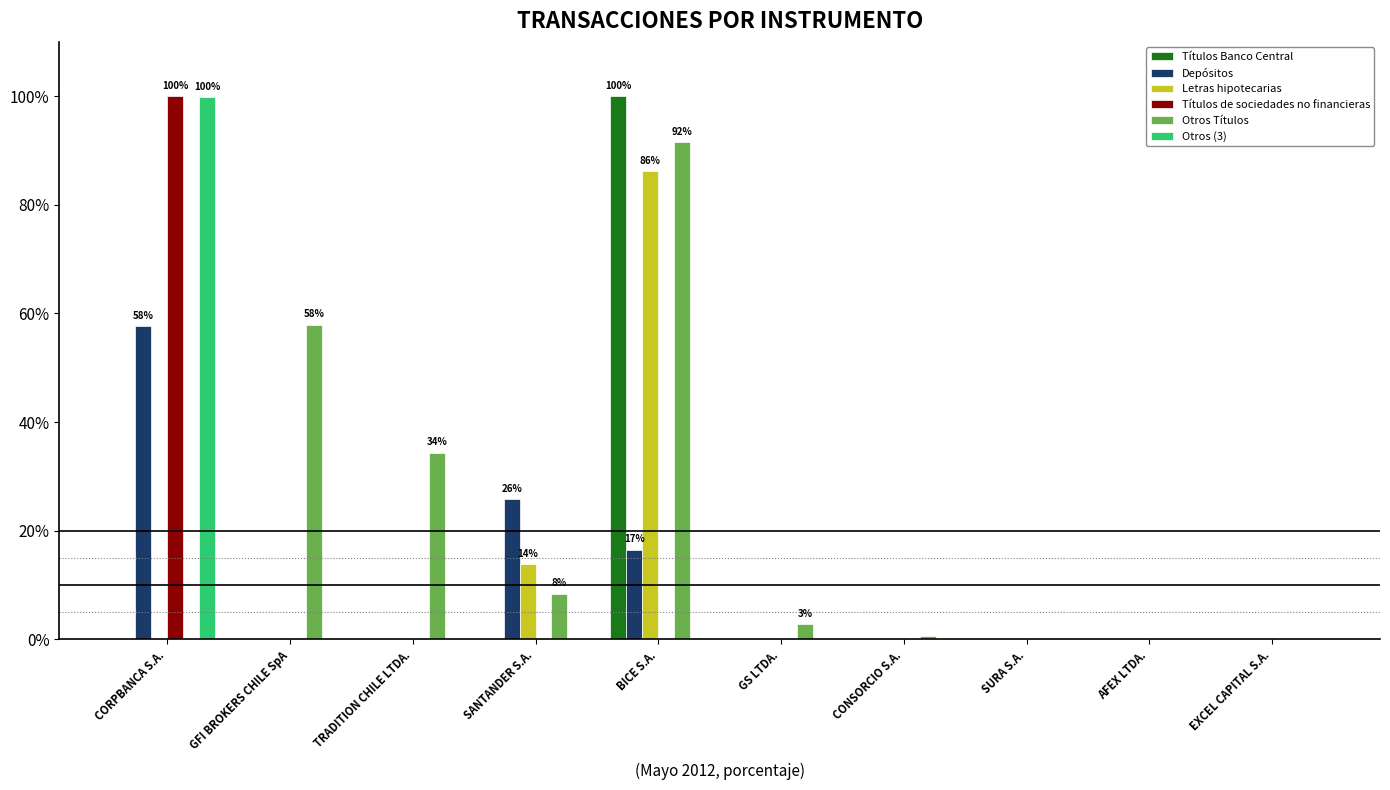

How many data points does each series have?

10